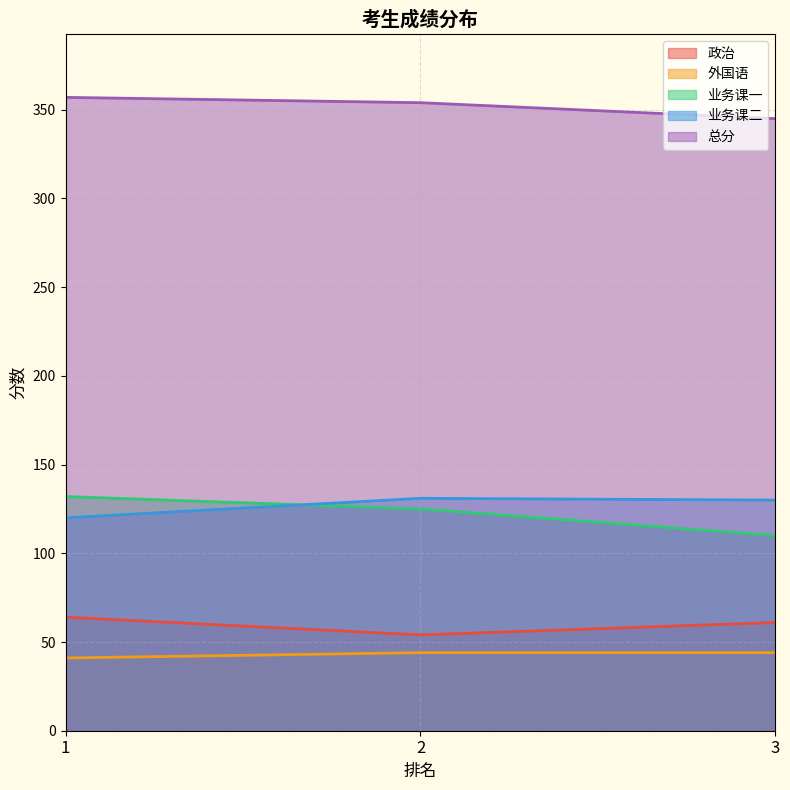

True or false: 业务课二 has a value of 120 at 1.

True